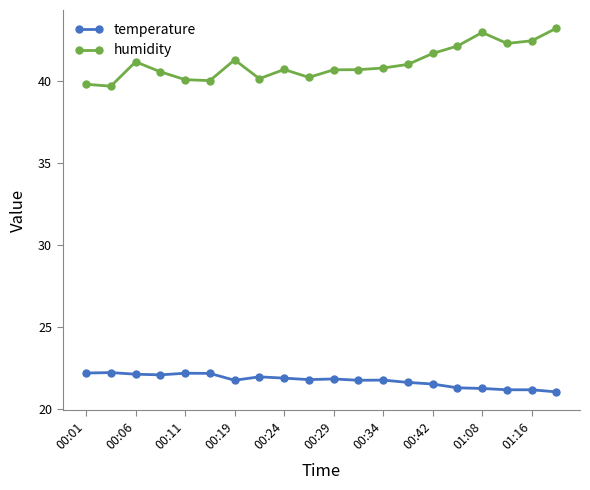

What is the minimum value shown in the chart?

21.0